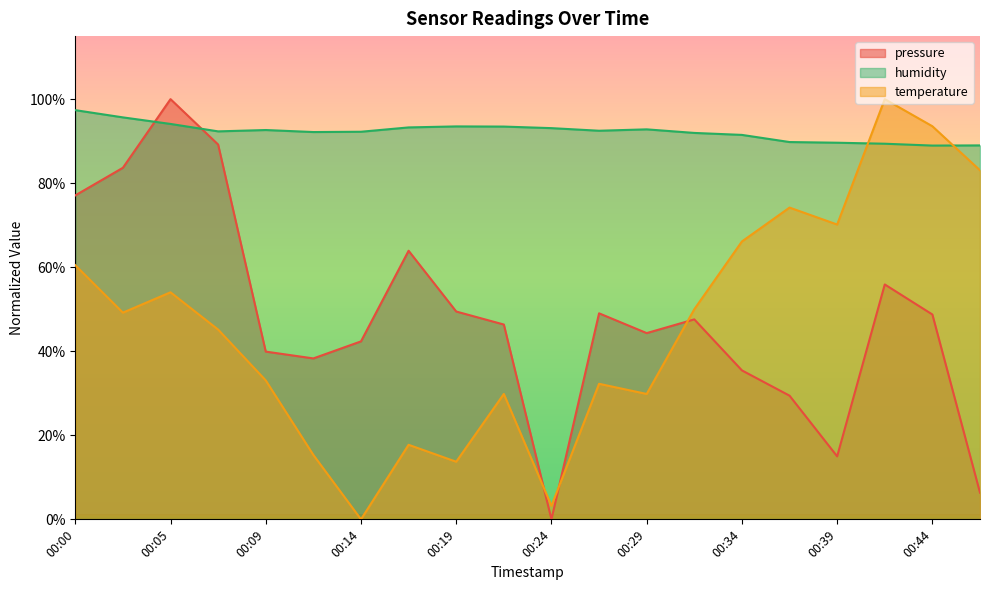

The value of pressure at 00:07 is 142.8. True or false?

False